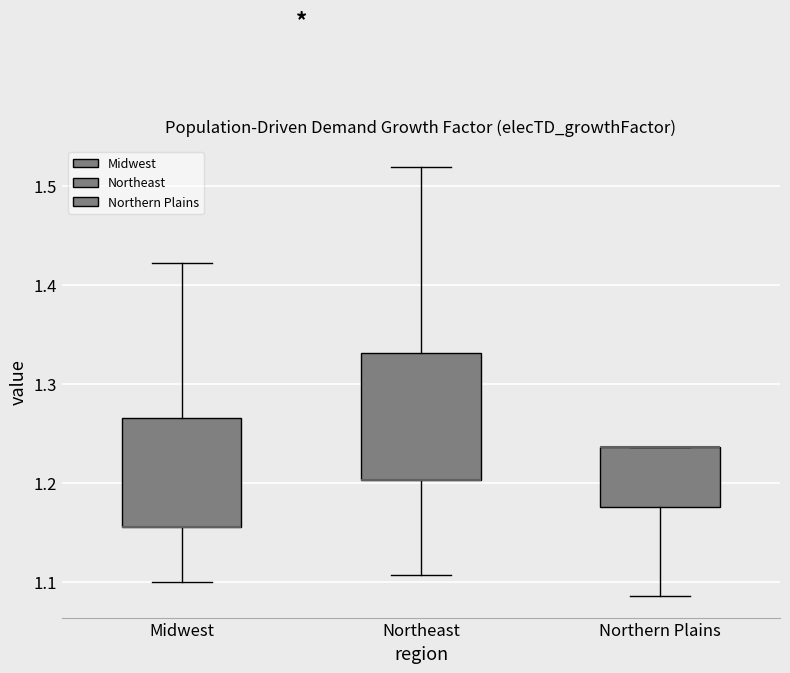

Reading left to right, read every box against the y-axis: the position of its median line, the range the box covers, and the ends of its whiskers. The values are not printed on the chart, so give them approximately, as read against the axis.

Midwest: median 1.16 (drawn on the box's lower edge), box 1.16 to 1.27, whiskers 1.10 to 1.42
Northeast: median 1.20 (drawn on the box's lower edge), box 1.20 to 1.33, whiskers 1.11 to 1.52
Northern Plains: median 1.24 (drawn on the box's upper edge), box 1.17 to 1.24, whiskers 1.09 to 1.24